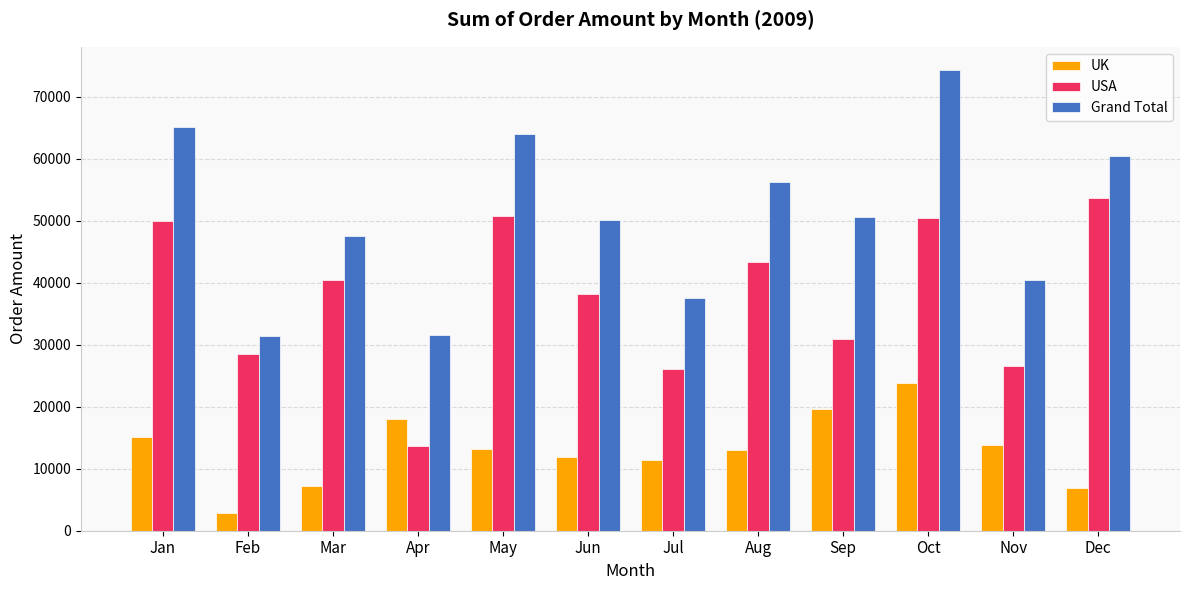

What is the value of the USA bar at the 11th from the left?

26556.7